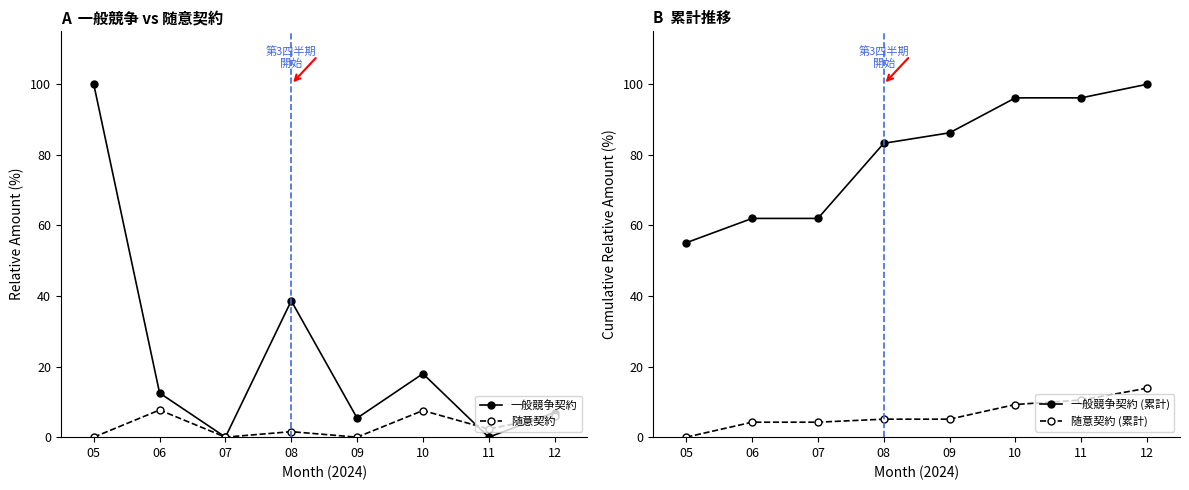

What is the difference between the highest and lowest values at 11?

96.2